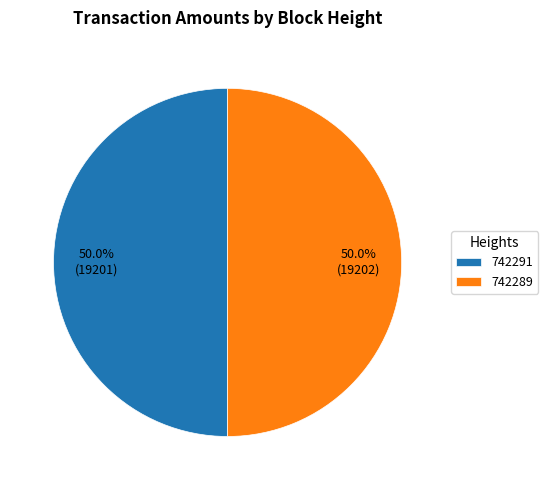

Is it true that 742289 is 50% of the pie?

True